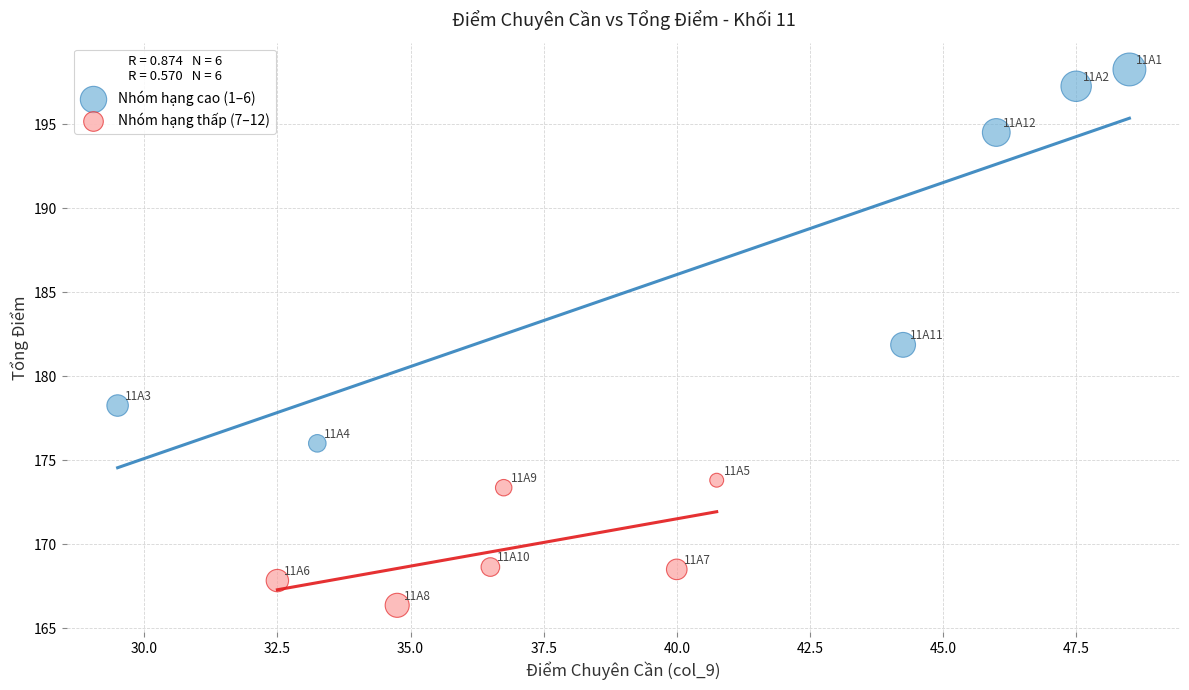

Which series contains the highest Y value?

Nhóm hạng cao (1–6)